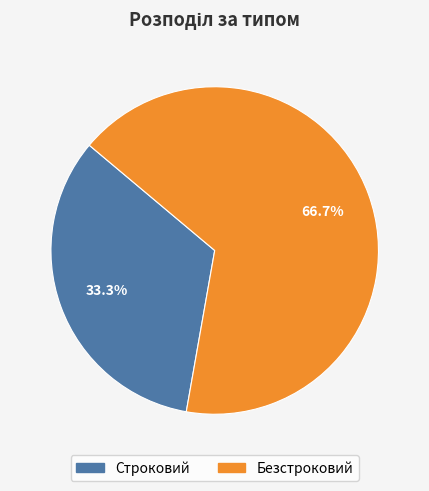

What is the largest slice in the pie chart?

Безстроковий